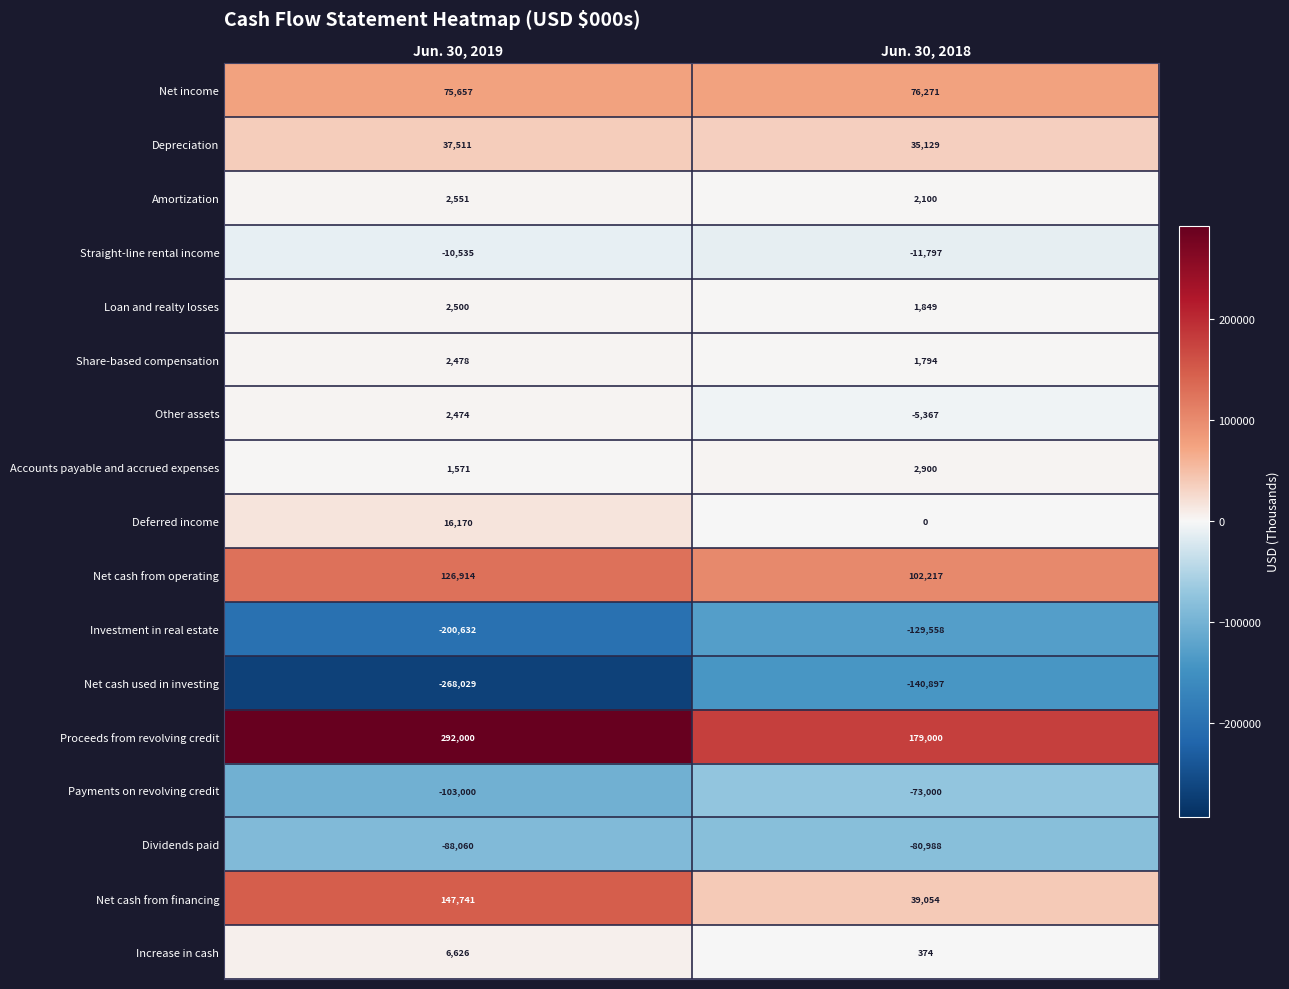

How many series are shown in this chart?

17